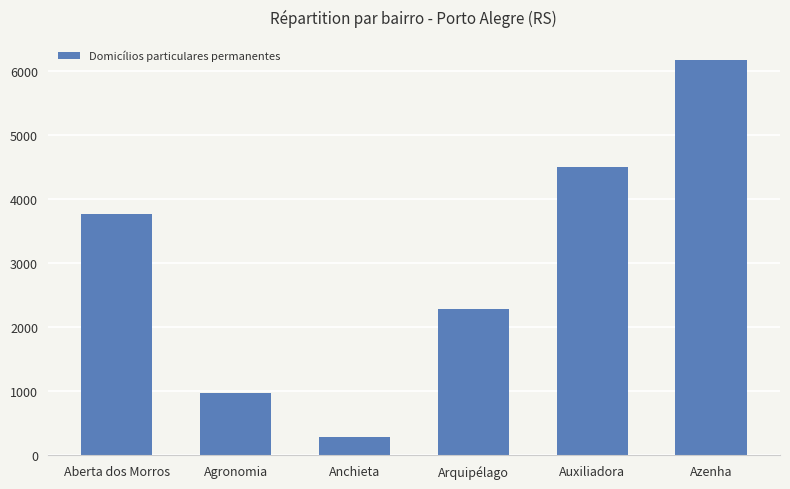

Reading left to right, transcribe all the data shown in this chart.

3763	969	288	2281	4505	6177